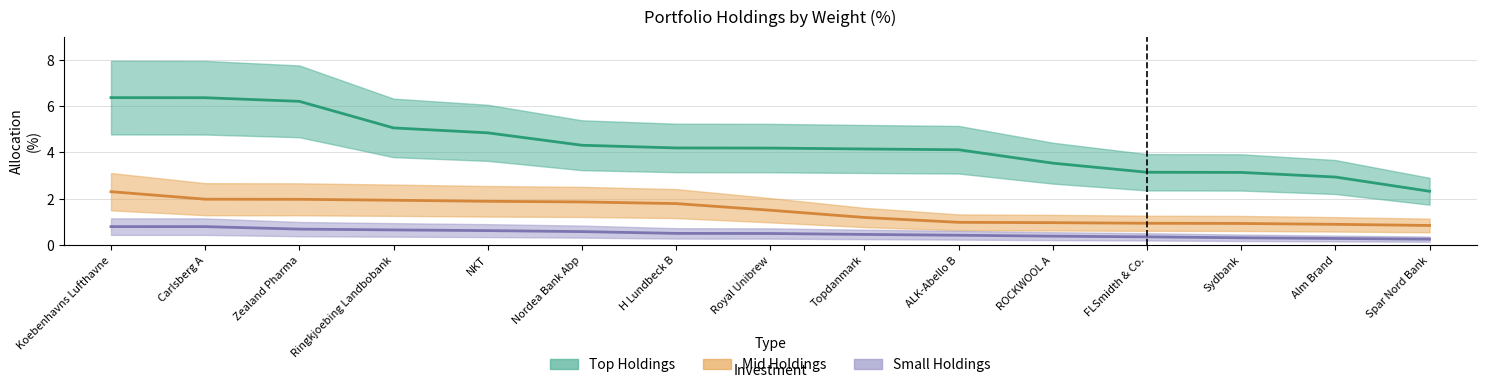

At which label is Mid Holdings closest to 1?

ALK-Abello B